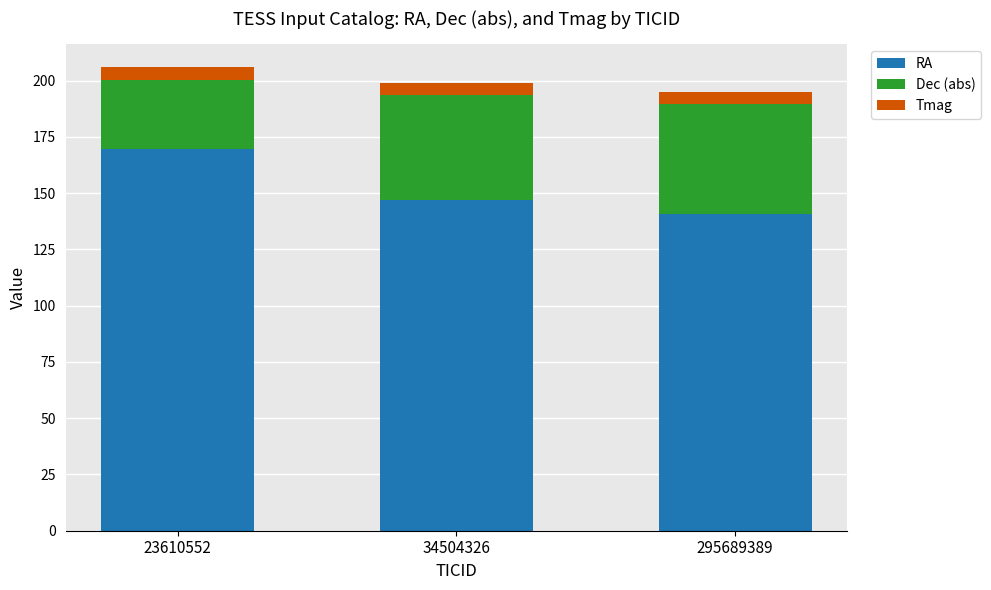

What is the minimum value for RA?

140.9